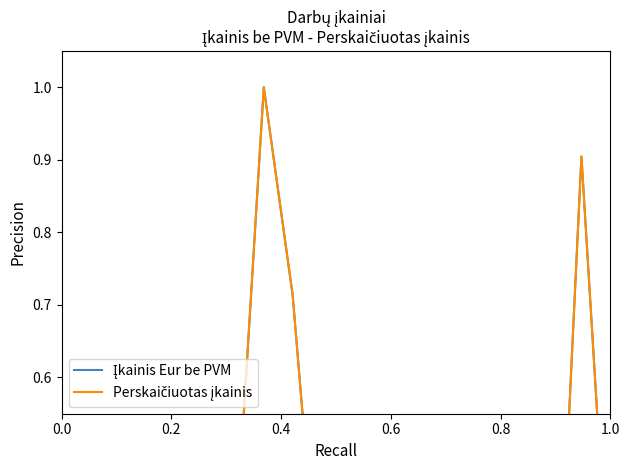

True or false: Perskaičiuotas įkainis and Įkainis Eur be PVM intersect in this chart.

False